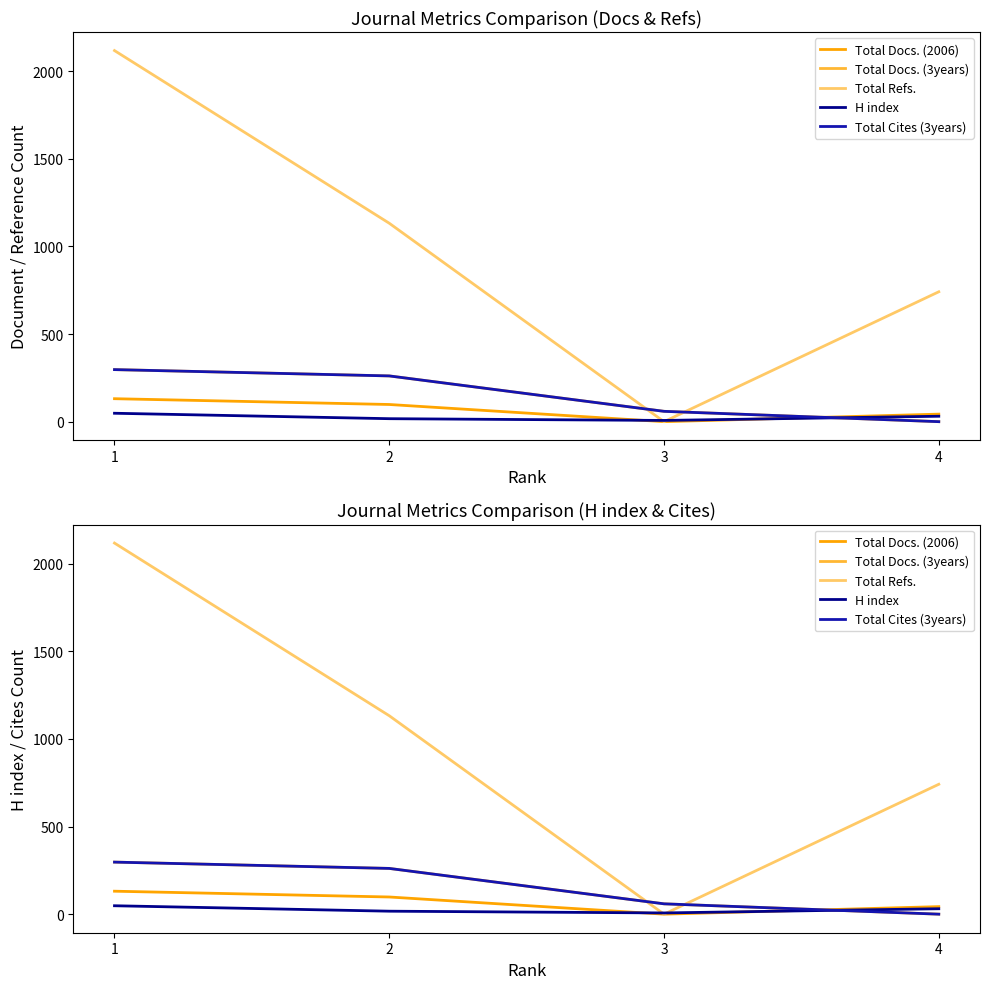

Reading left to right, list all the values displayed in this chart.

Total Docs. (2006): 1=131	2=98	3=0	4=43
Total Docs. (3years): 1=297	2=261	3=59	4=0
Total Refs.: 1=2117	2=1132	3=0	4=741
H index: 1=48	2=17	3=7	4=31
Total Cites (3years): 1=297	2=261	3=59	4=0